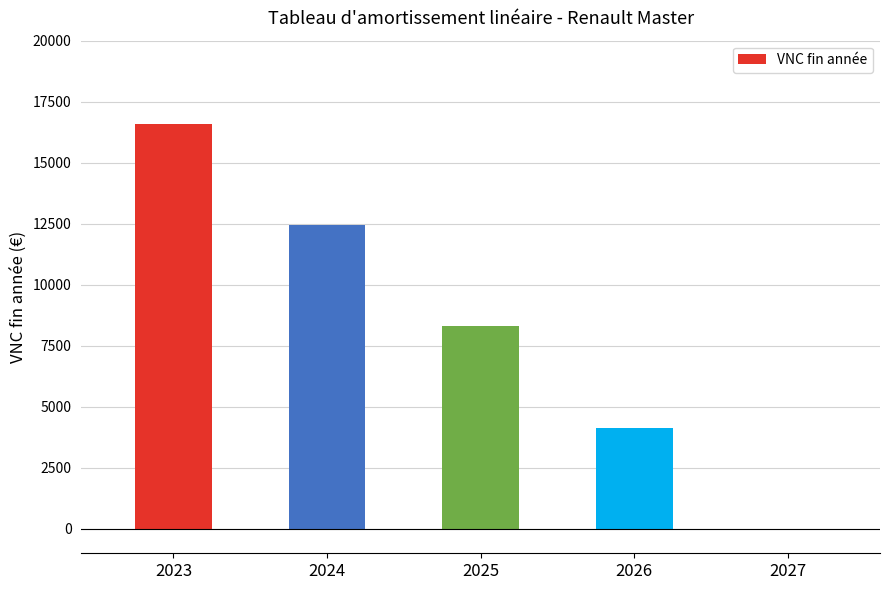

What is the sum of the values at 2026 and 2023?

20750